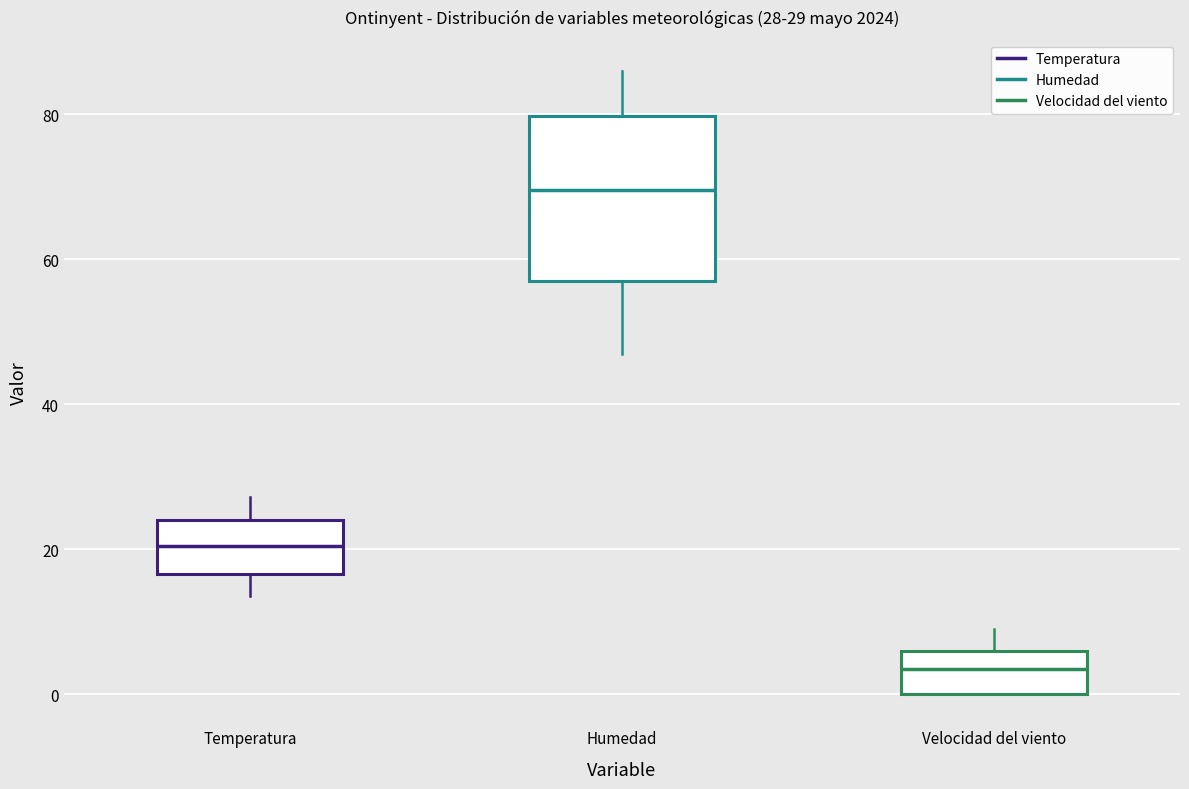

Comparing the boxes themselves (not the whiskers), which one is the tallest?

Humedad